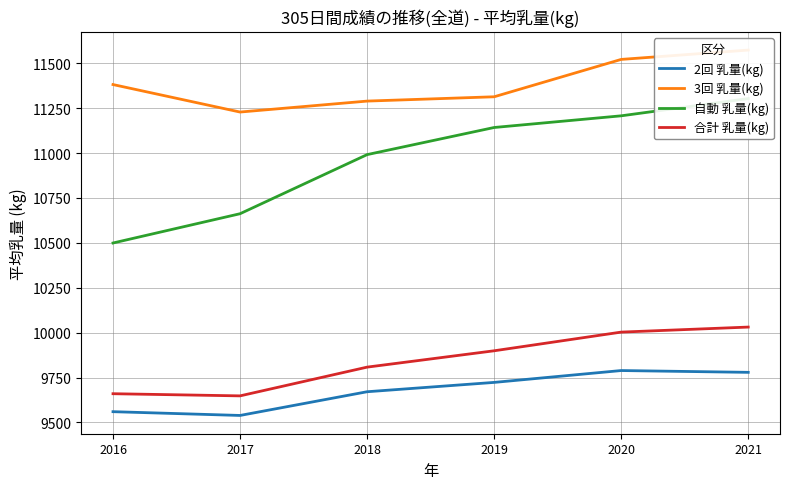

The 合計 乳量(kg) series shows 14516 at 2016. True or false?

False